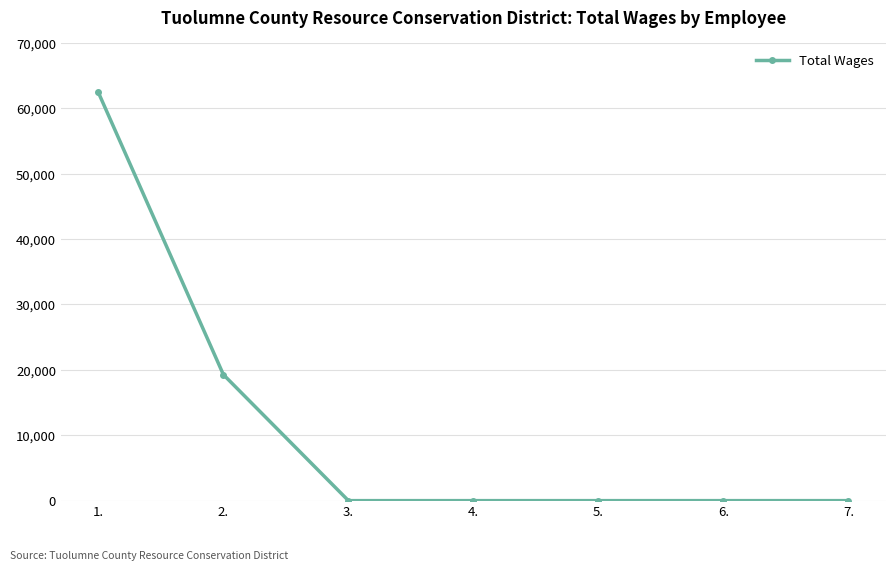

What position from the right is 4.?

4